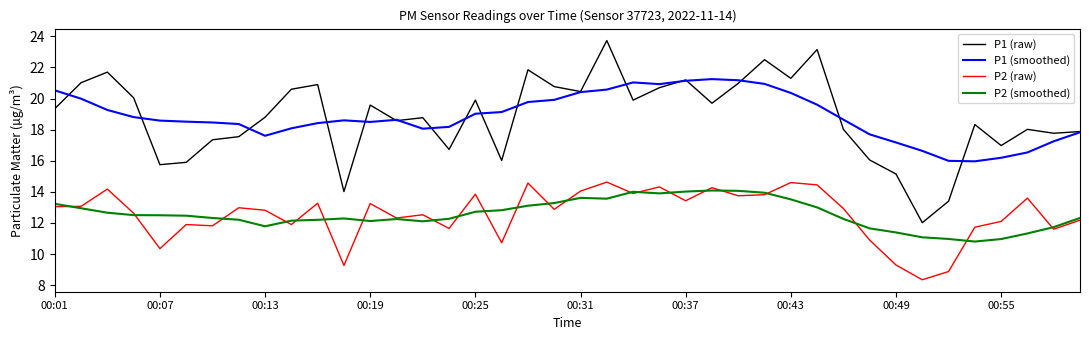

What is the lowest value of the P1 (smoothed) series?

16.0